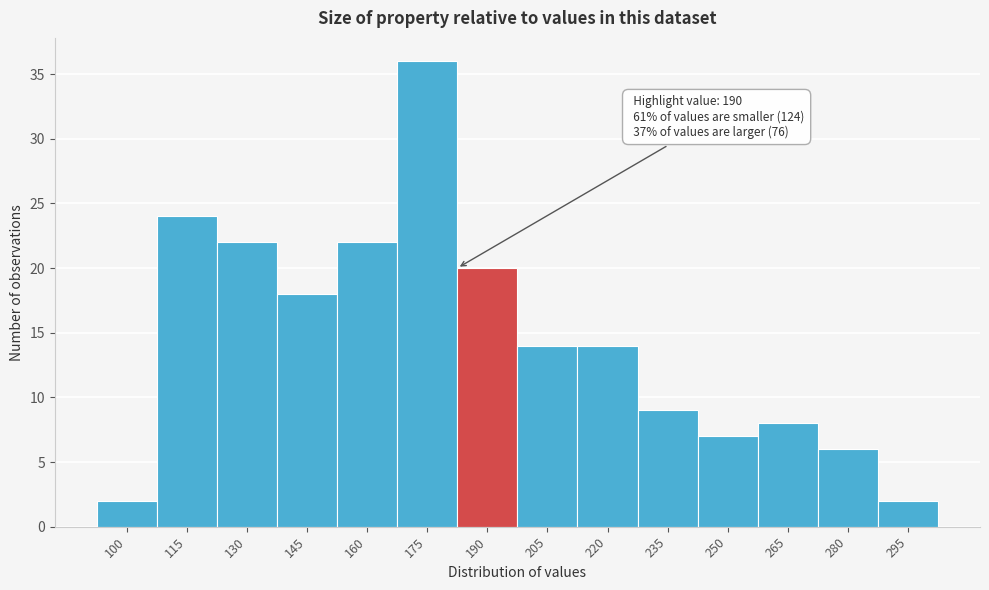

Reading right to left, extract all data points from this chart.

2	6	8	7	9	14	14	20	36	22	18	22	24	2